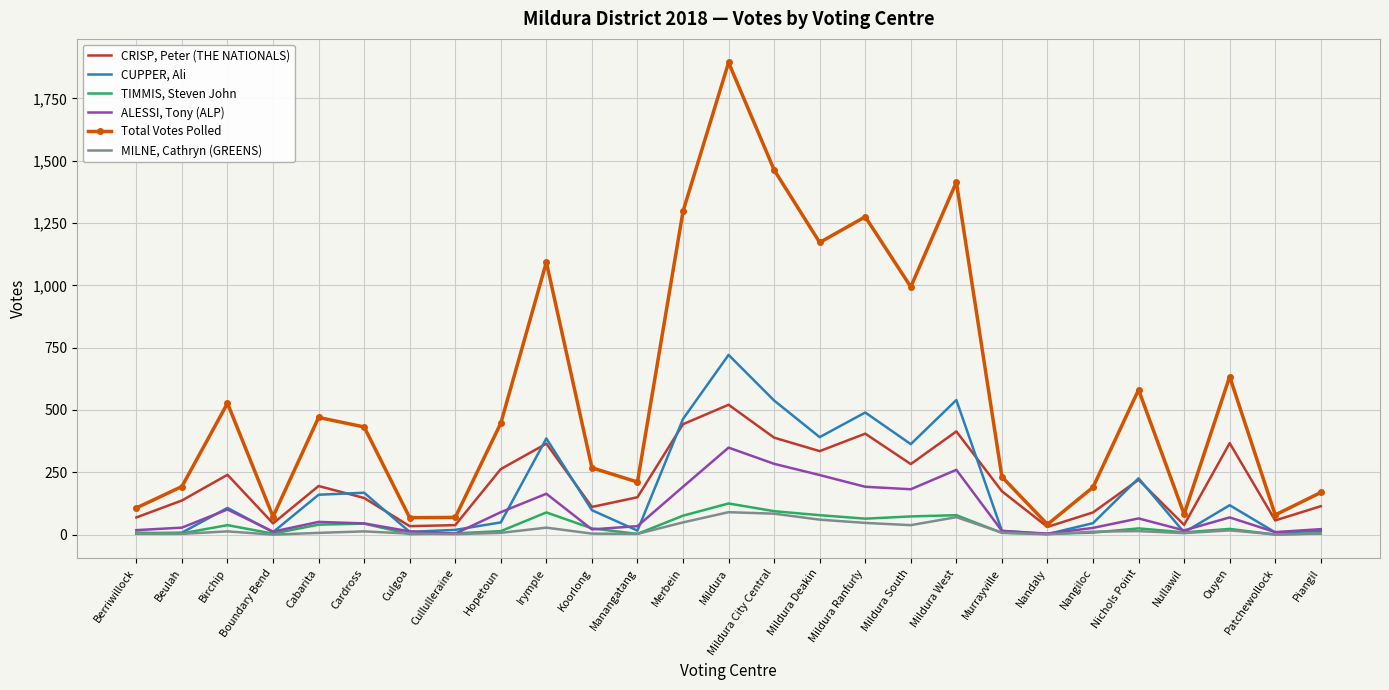

True or false: MILNE, Cathryn (GREENS) has a value of 12 at Nangiloc.

True